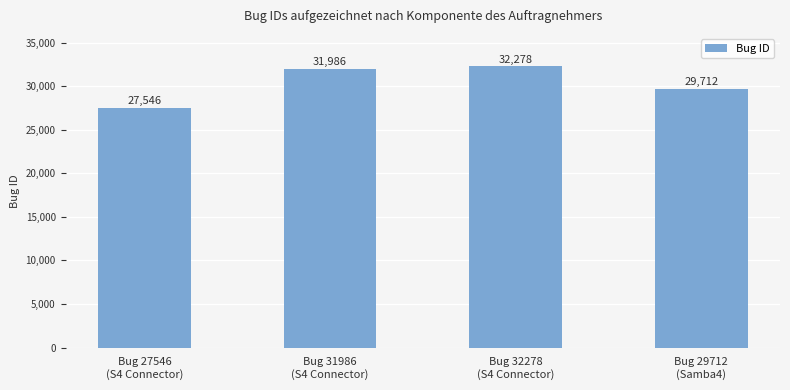

What is the maximum value shown in the chart?

32278